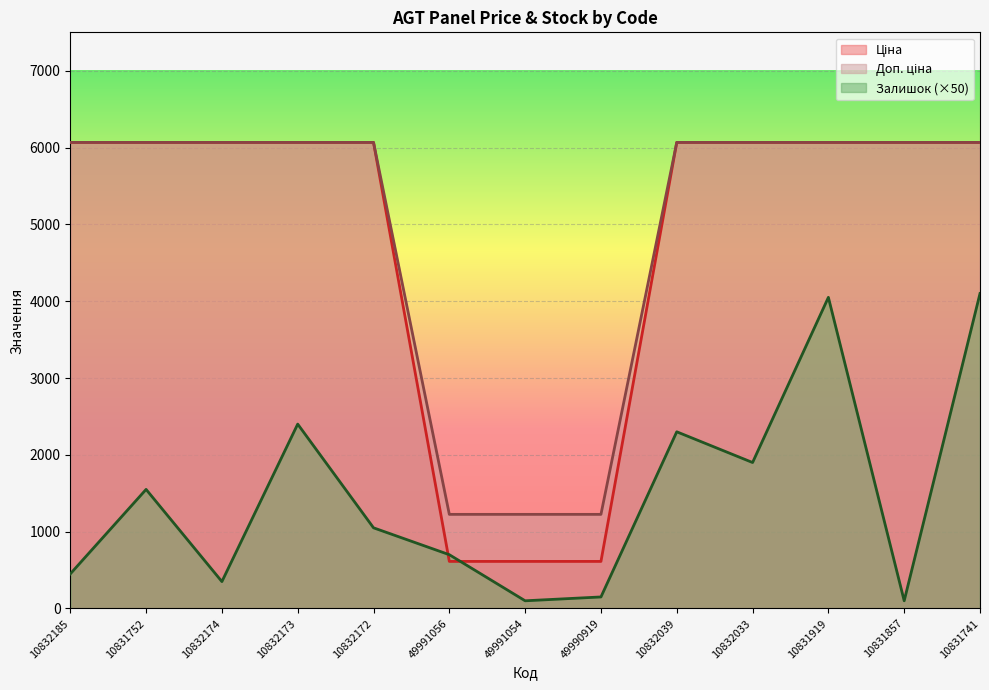

What is the total value across all series at 10832039?

14434.5